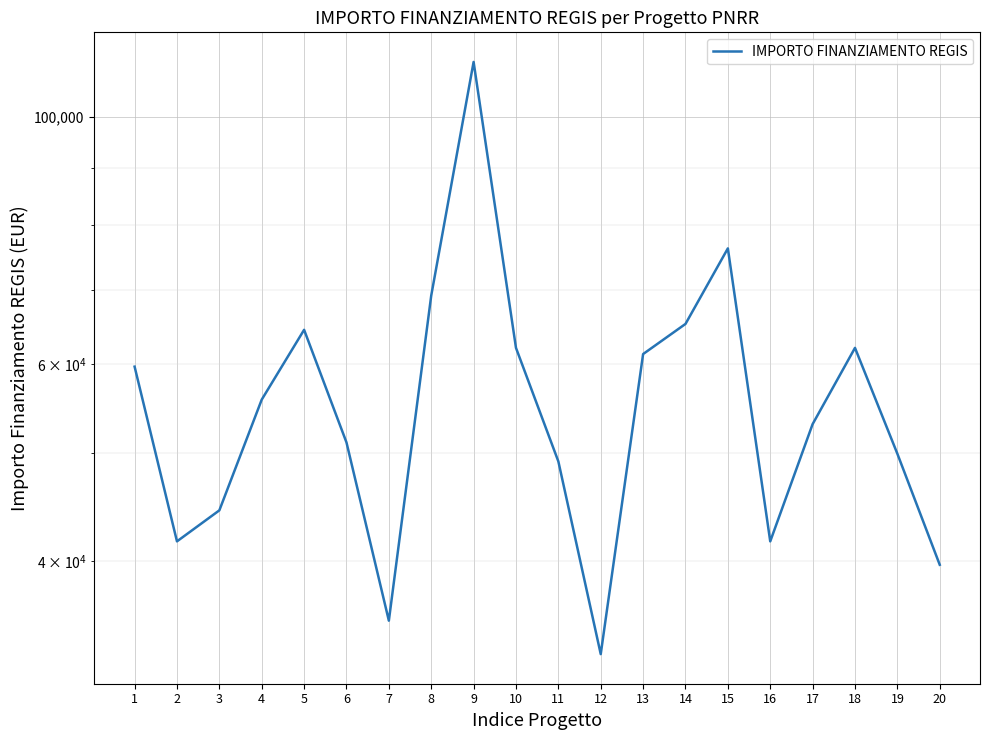

At which category does the data reach its first local valley?

2